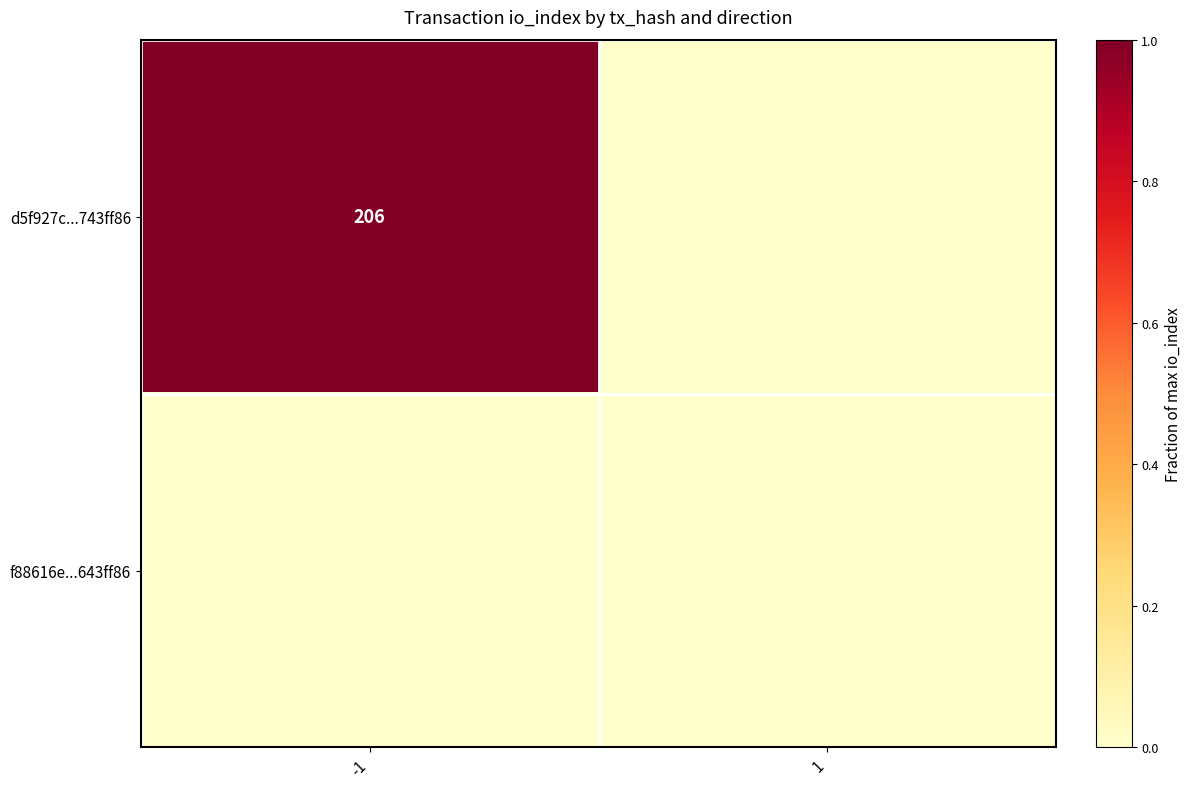

Which category has the highest value across all series?

-1